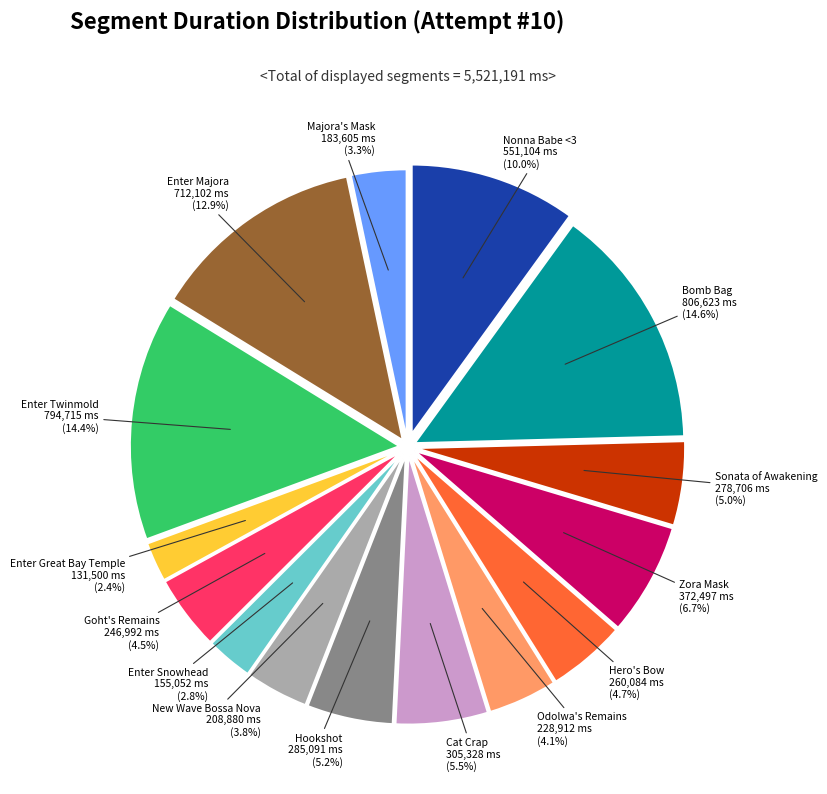

Is there any slice that represents more than half of the pie?

No